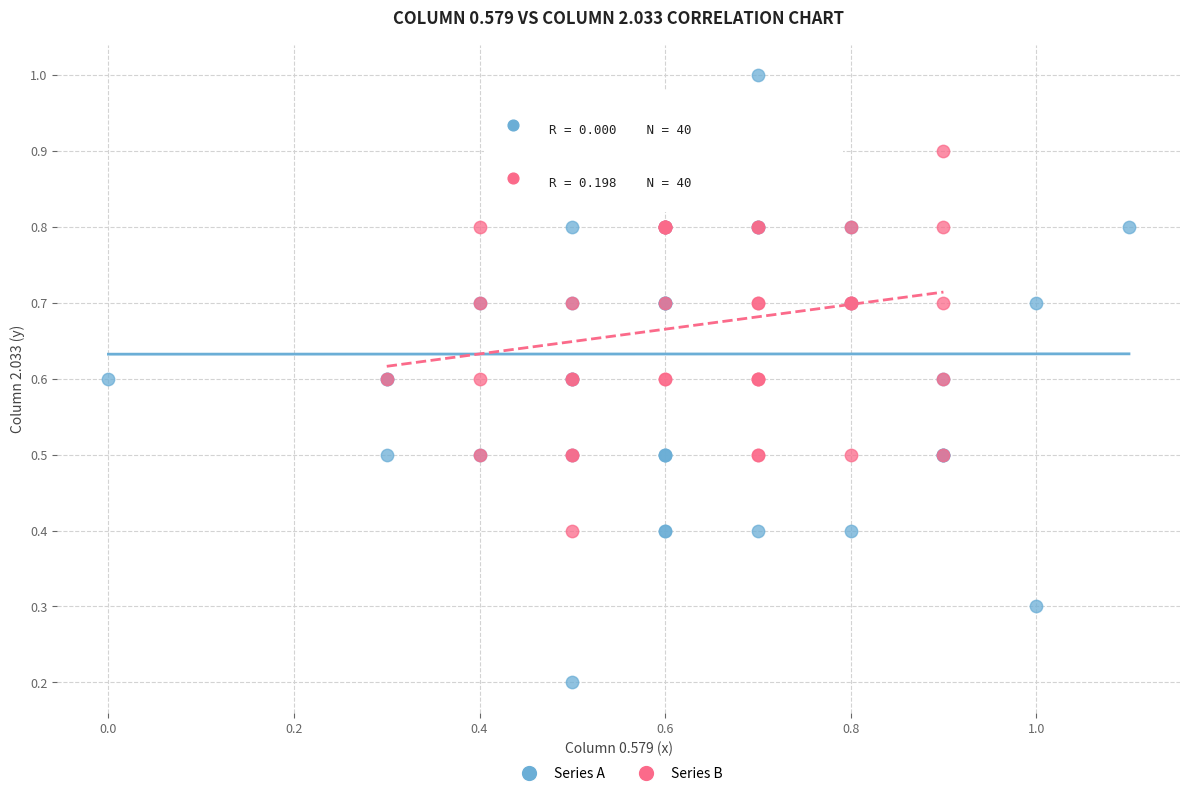

Which series contains the lowest Y value?

Series A